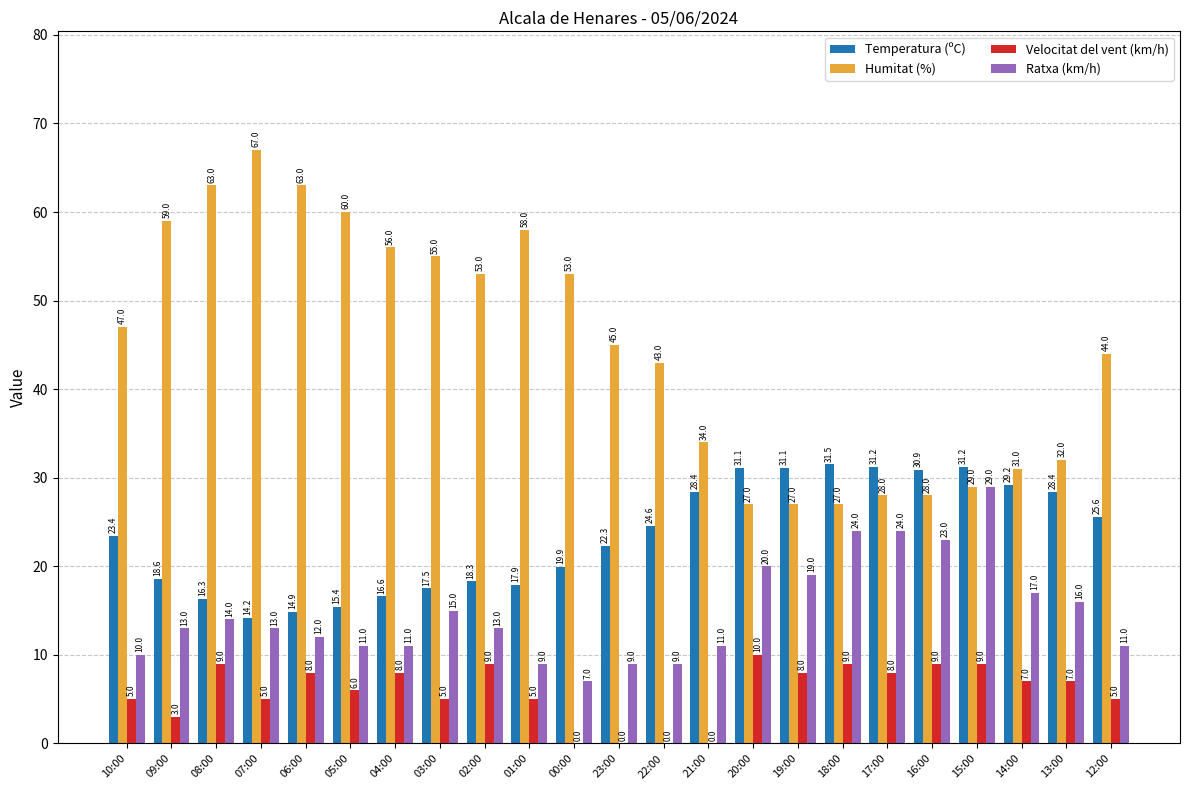

Which series has the widest spread of values?

Humitat (%)